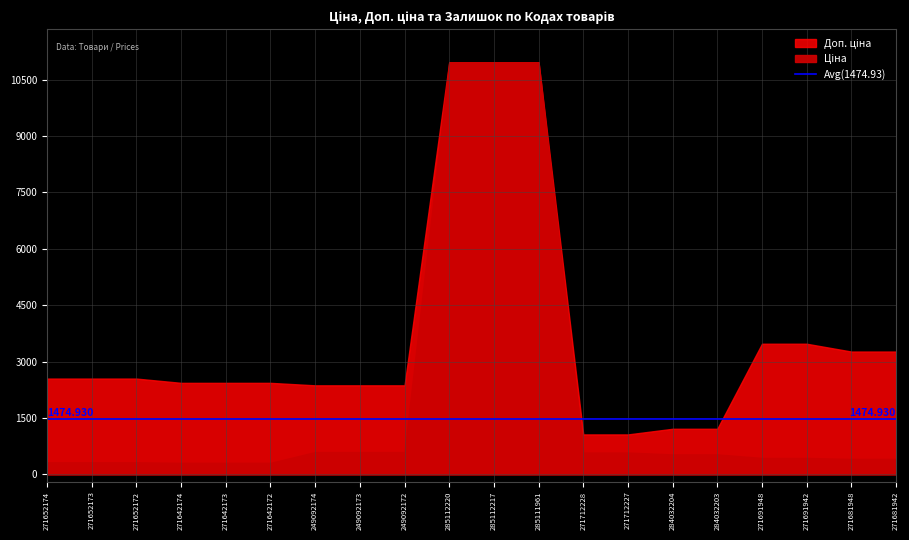

At which label does Ціна first exceed 528?

249092174